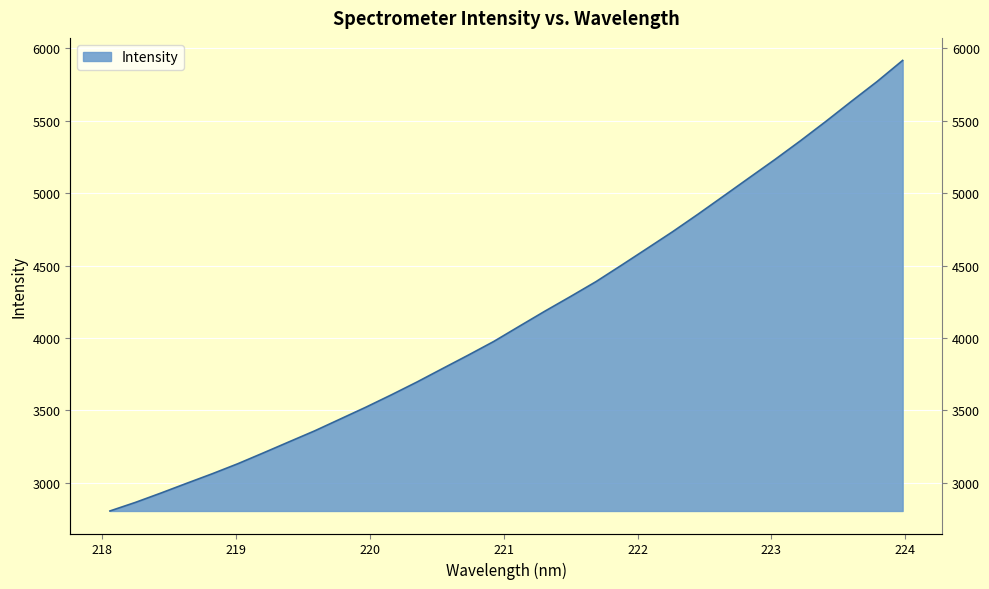

True or false: the data shows 3439.9 at 219.7801.

True